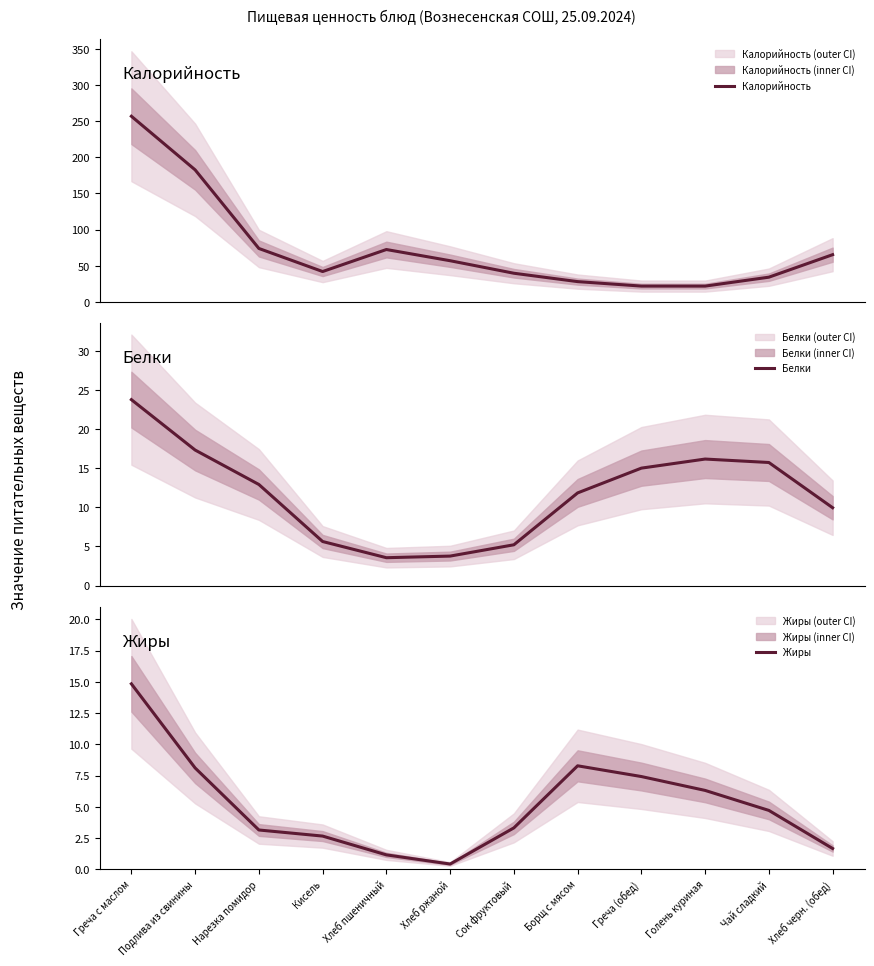

Reading right to left, extract all data points from this chart.

Калорийность: Хлеб черн. (обед)=65.3	Чай сладкий=34.2	Голень куриная=21.9	Греча (обед)=21.9	Борщ с мясом=28.1	Сок фруктовый=39.7	Хлеб ржаной=57.0	Хлеб пшеничный=72.5	Кисель=42.0	Нарезка помидор=73.9	Подлива из свинины=182.7	Греча с маслом=256.9
Белки: Хлеб черн. (обед)=10.0	Чай сладкий=15.7	Голень куриная=16.2	Греча (обед)=15.0	Борщ с мясом=11.9	Сок фруктовый=5.2	Хлеб ржаной=3.8	Хлеб пшеничный=3.6	Кисель=5.6	Нарезка помидор=12.9	Подлива из свинины=17.3	Греча с маслом=23.8
Жиры: Хлеб черн. (обед)=1.7	Чай сладкий=4.7	Голень куриная=6.3	Греча (обед)=7.4	Борщ с мясом=8.3	Сок фруктовый=3.3	Хлеб ржаной=0.4	Хлеб пшеничный=1.2	Кисель=2.7	Нарезка помидор=3.1	Подлива из свинины=8.1	Греча с маслом=14.8